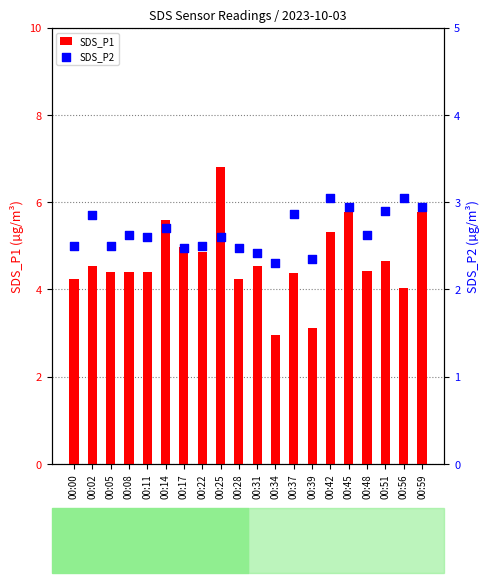

At how many categories does at least one series exceed 6?

1